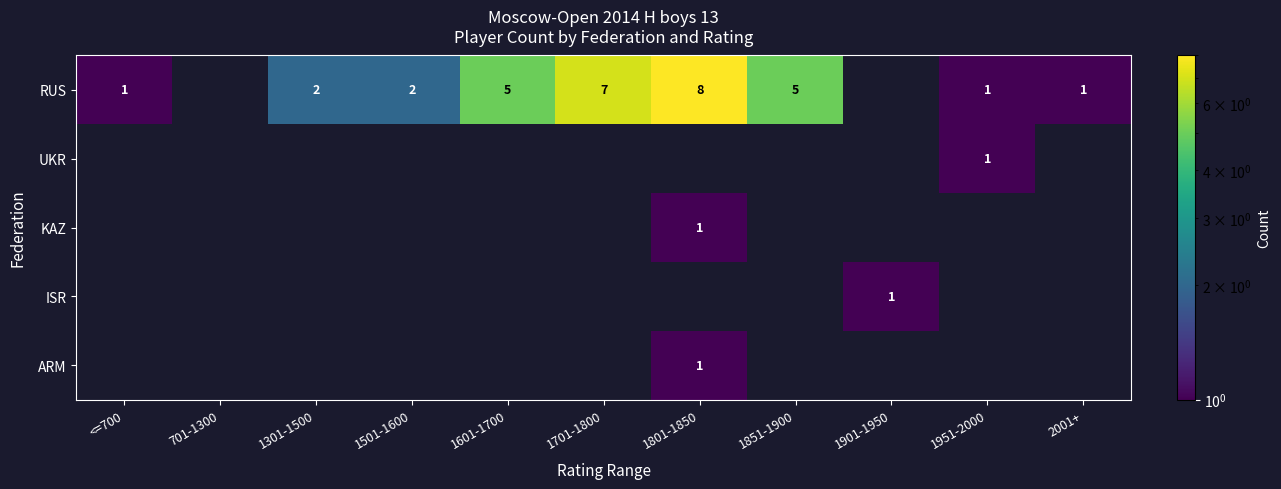

Is it true that RUS equals 7 at 1601-1700?

False